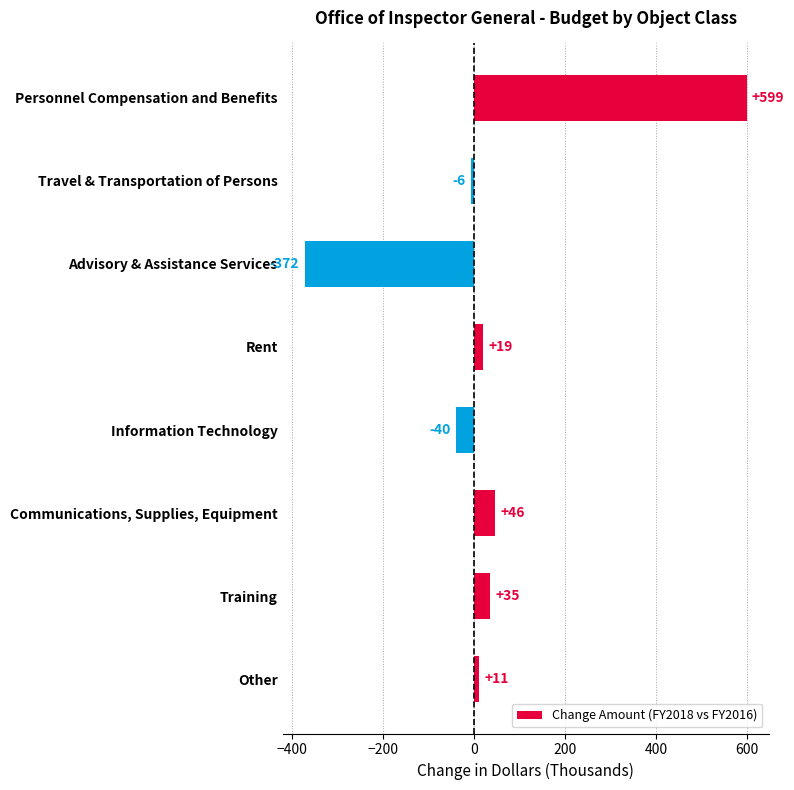

Rank the categories by value from lowest to highest.

Advisory & Assistance Services, Information Technology, Travel & Transportation of Persons, Other, Rent, Training, Communications, Supplies, Equipment, Personnel Compensation and Benefits